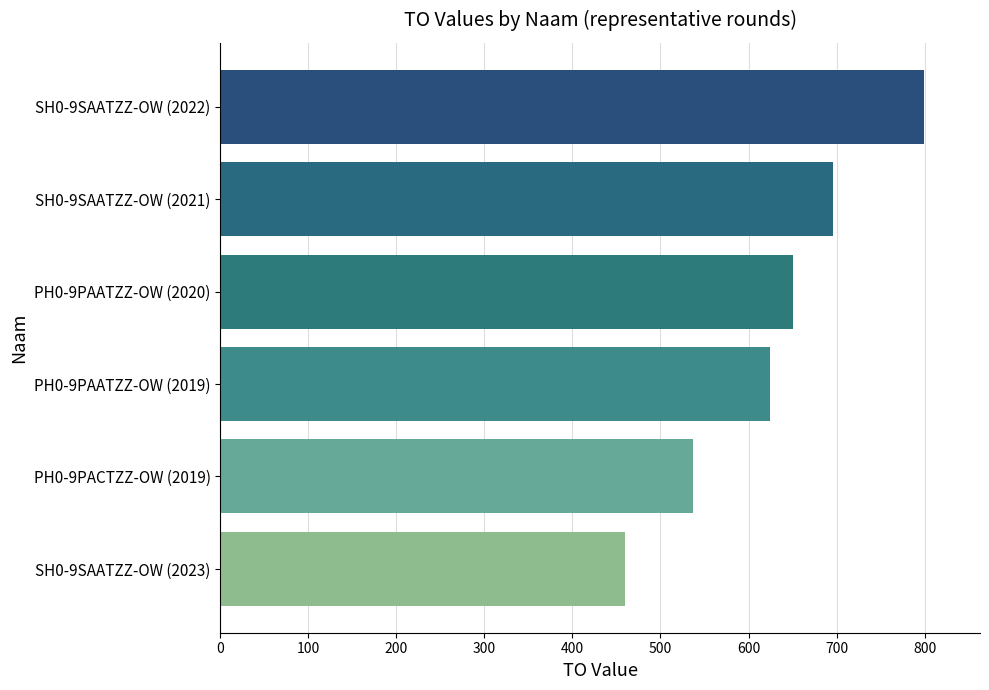

List the labels in order of value, largest first.

SH0-9SAATZZ-OW (2022), SH0-9SAATZZ-OW (2021), PH0-9PAATZZ-OW (2020), PH0-9PAATZZ-OW (2019), PH0-9PACTZZ-OW (2019), SH0-9SAATZZ-OW (2023)